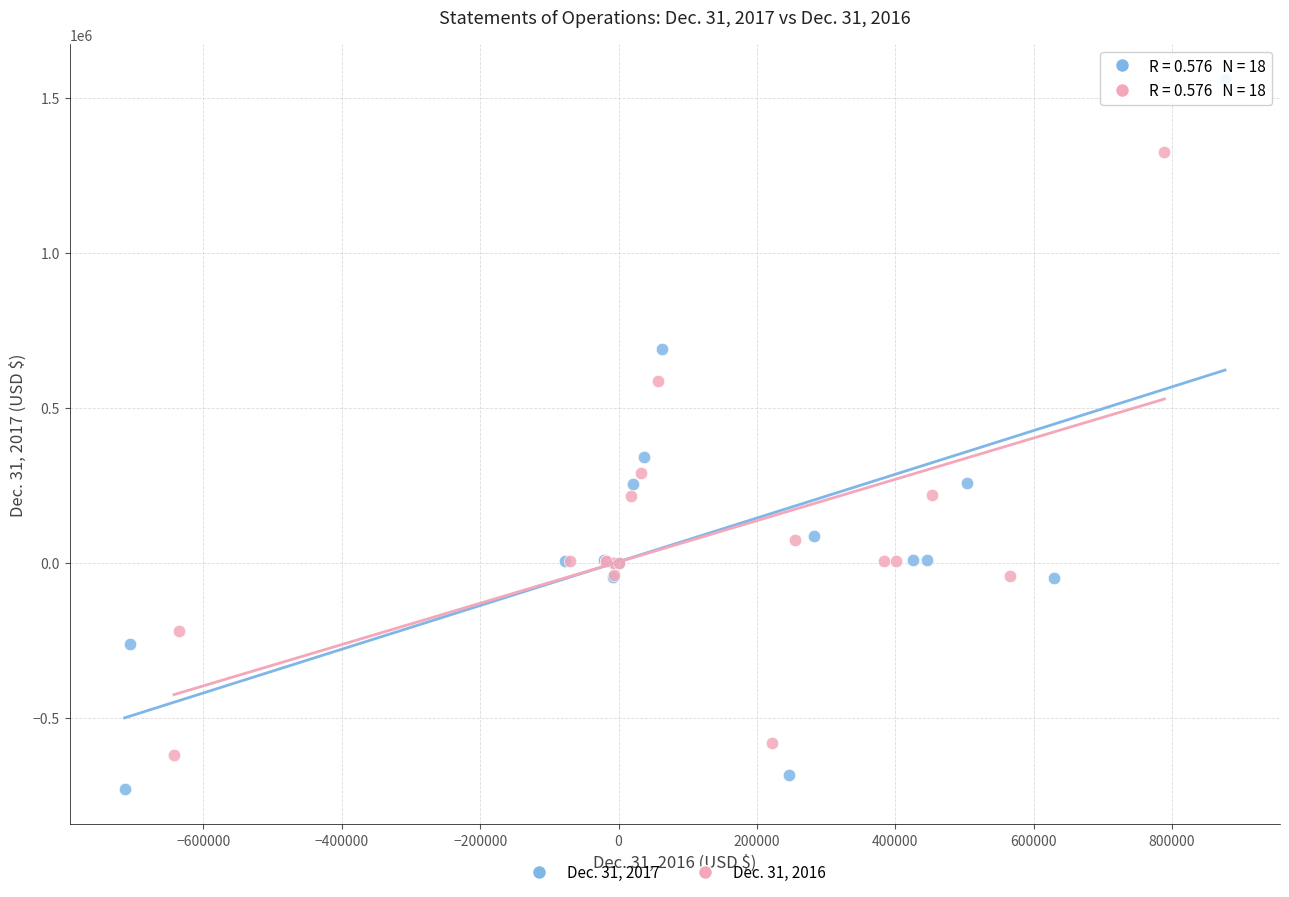

Which series reaches the maximum Y coordinate?

Dec. 31, 2017